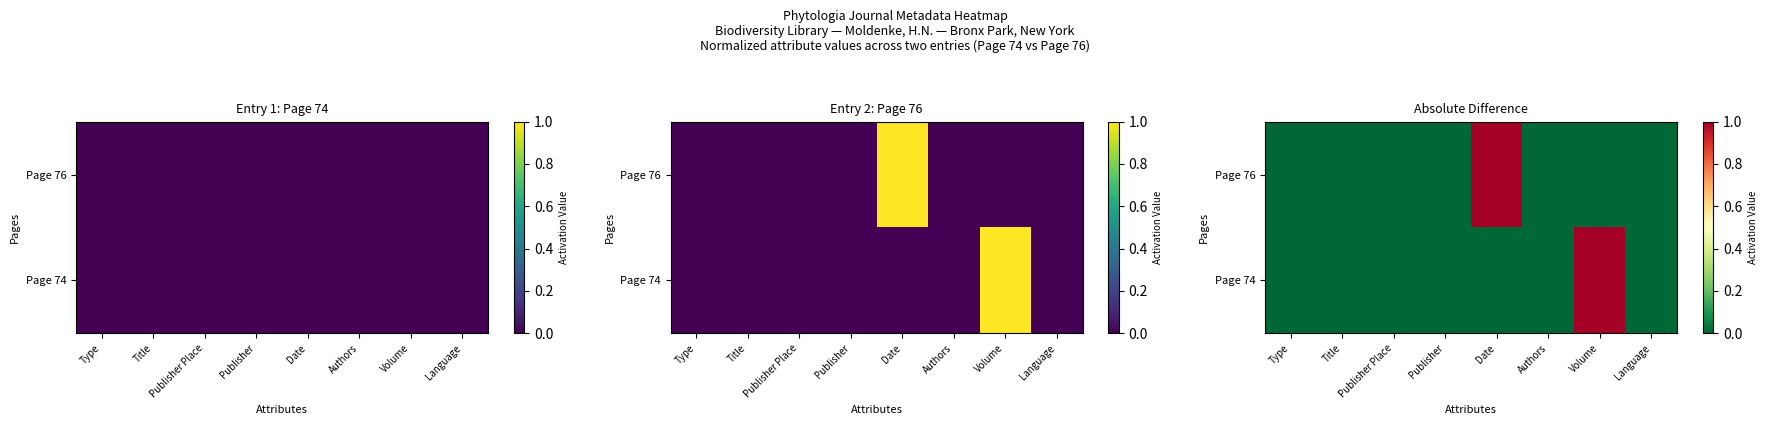

What is the highest value of the Page 76 series?

1